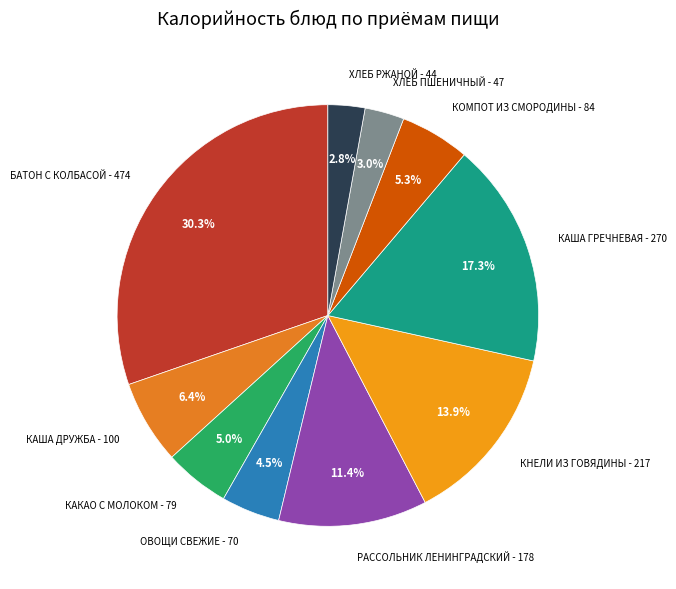

To the nearest percent, what portion does ХЛЕБ ПШЕНИЧНЫЙ represent?

3%